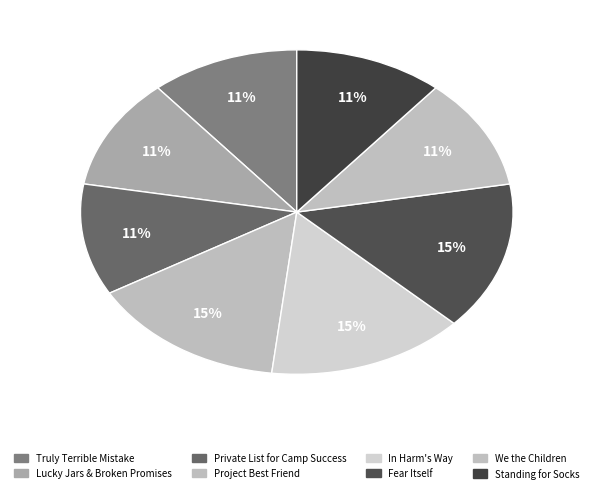

Count the number of slices in the pie.

8